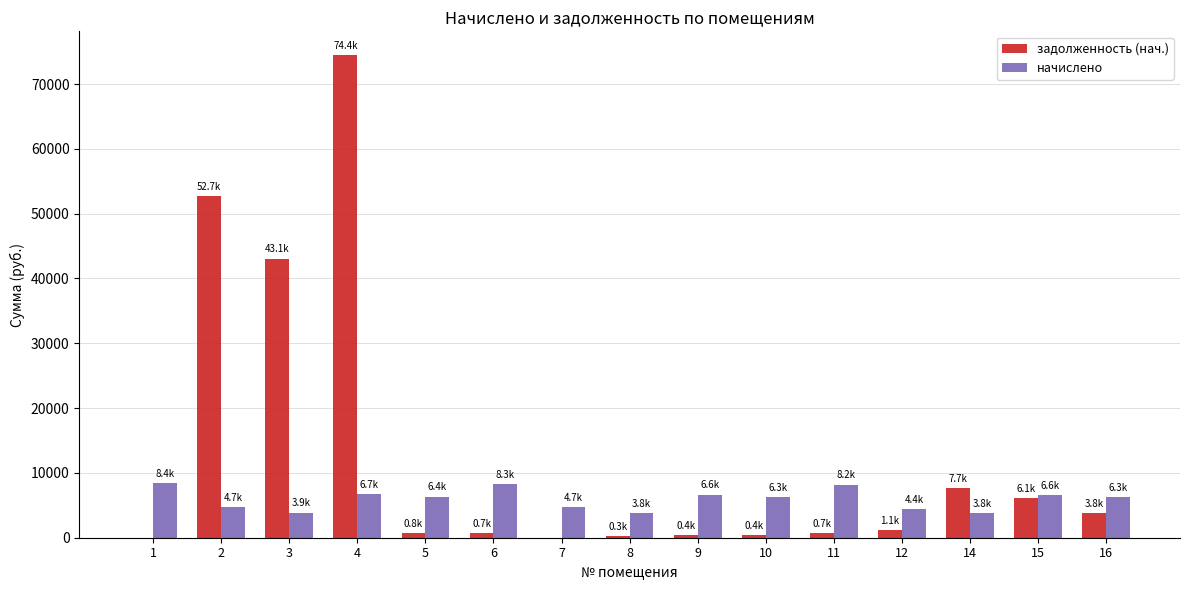

Which series changed the most between 3 and 14?

задолженность (нач.)